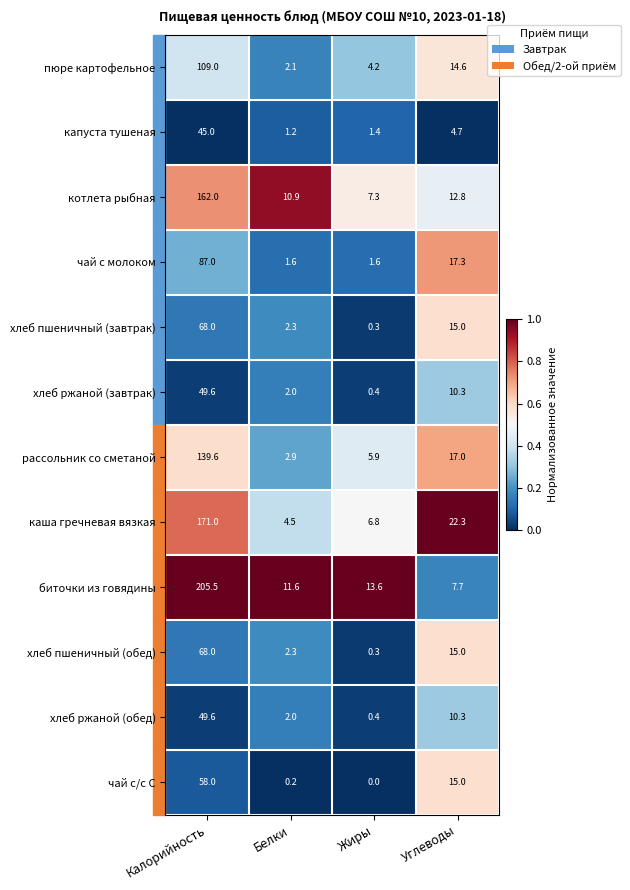

What is the average value of the хлеб ржаной (завтрак) series?

15.6